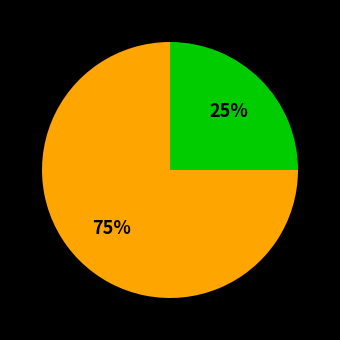

Count the number of slices in the pie.

2